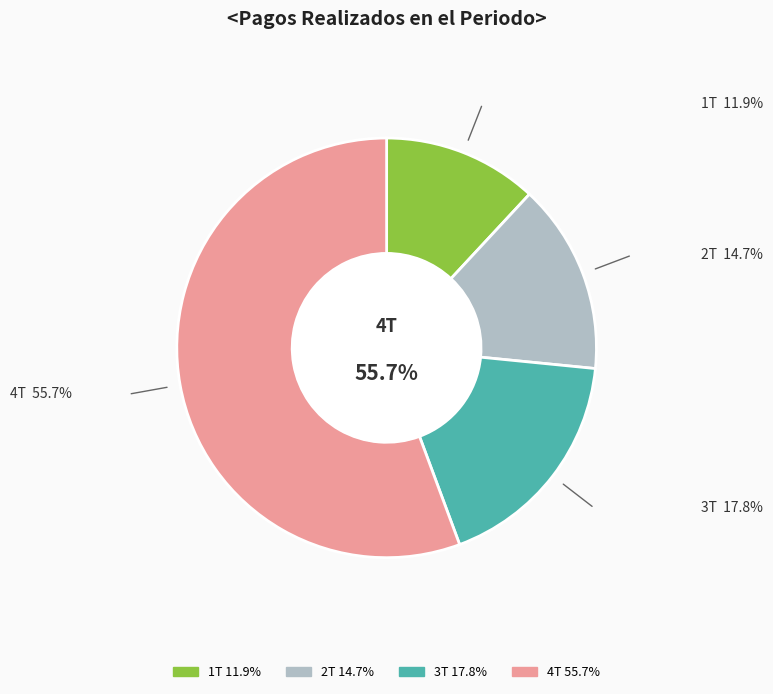

Which slice is the largest?

4T